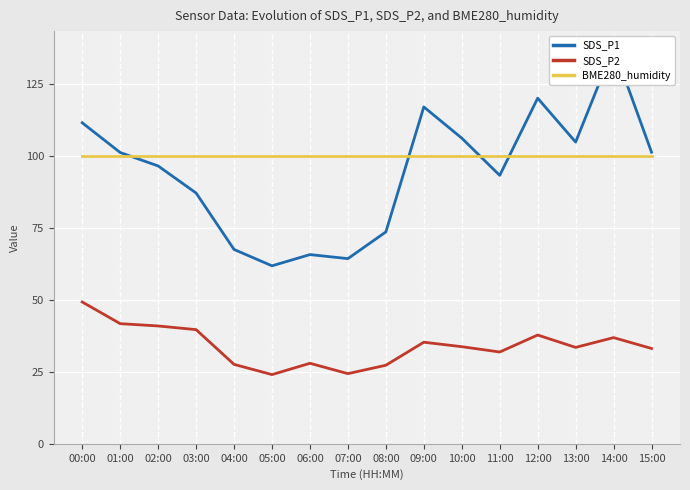

Between 03:00 and 13:00, which series saw the biggest shift?

SDS_P1